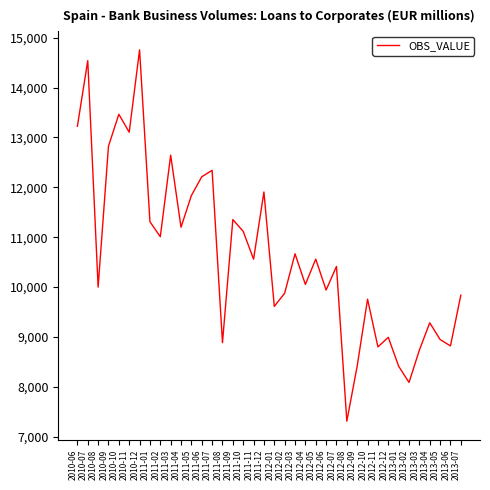

What is the difference between the values at 2011-09 and 2011-02?

345